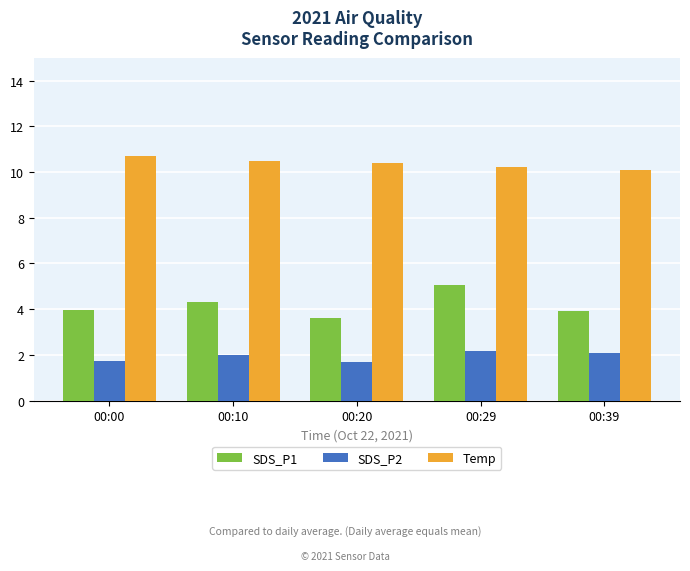

At 00:39, list the series in order from smallest to largest.

SDS_P2, SDS_P1, Temp